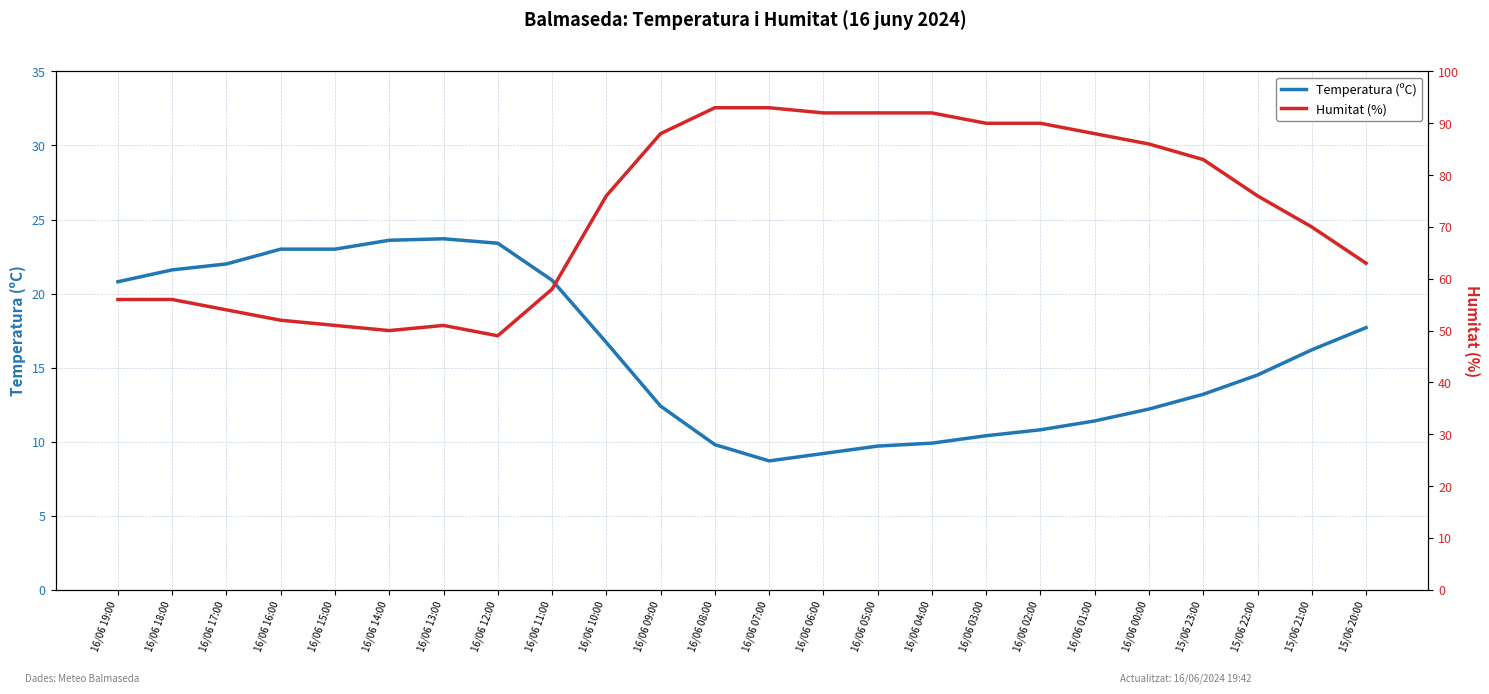

True or false: Humitat (%) and Temperatura (ºC) cross at least once.

False